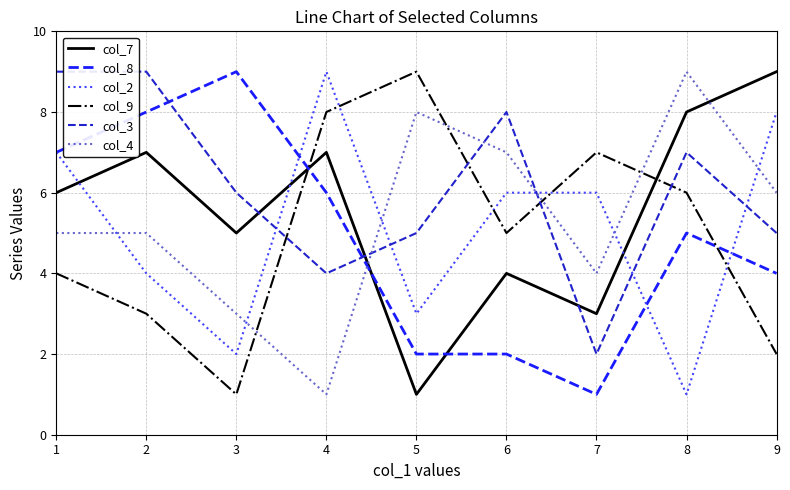

At 2, list the series in order from smallest to largest.

col_9, col_2, col_4, col_7, col_8, col_3